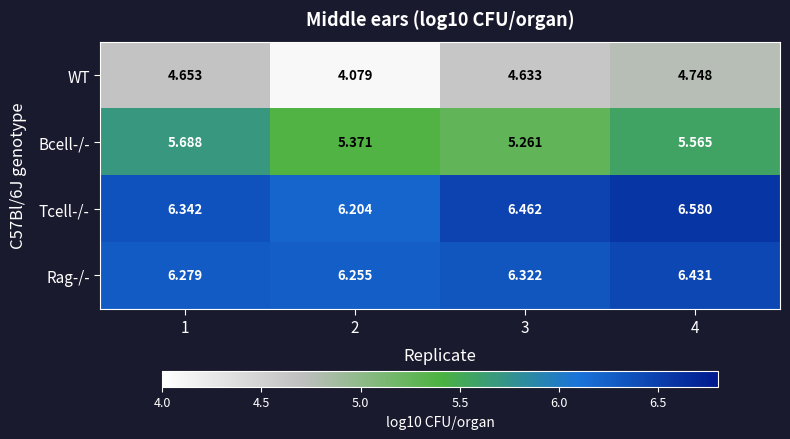

Which series has the widest spread of values?

WT